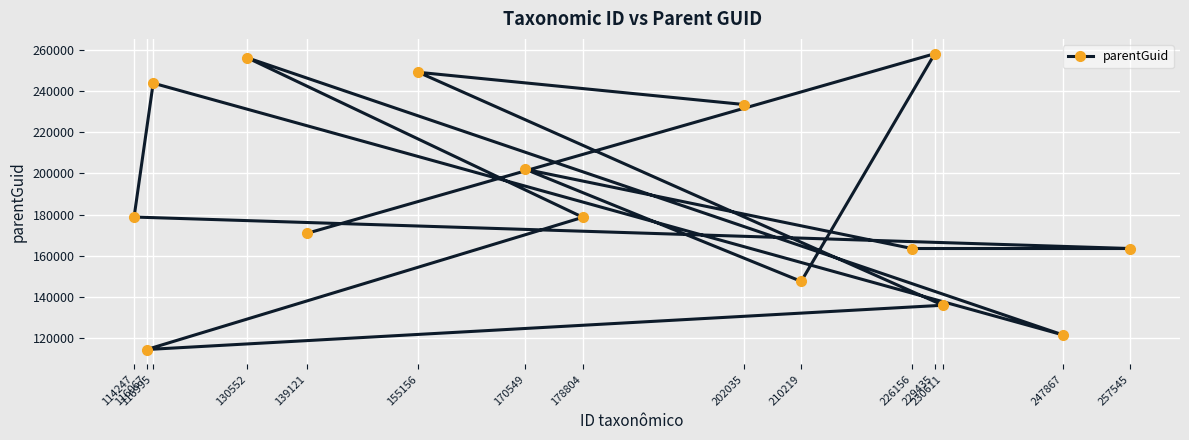

What is the average value?

187843